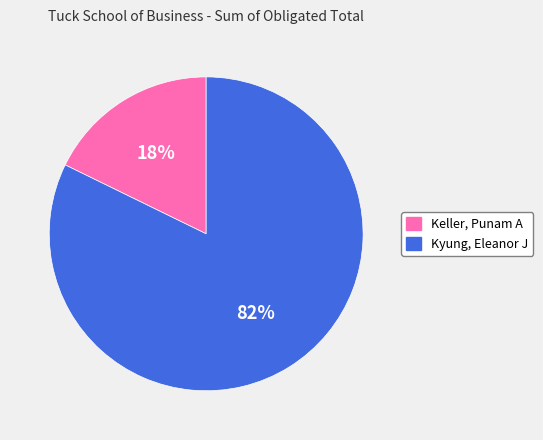

Approximately how many times larger is the value at Kyung, Eleanor J compared to Keller, Punam A?

4.6